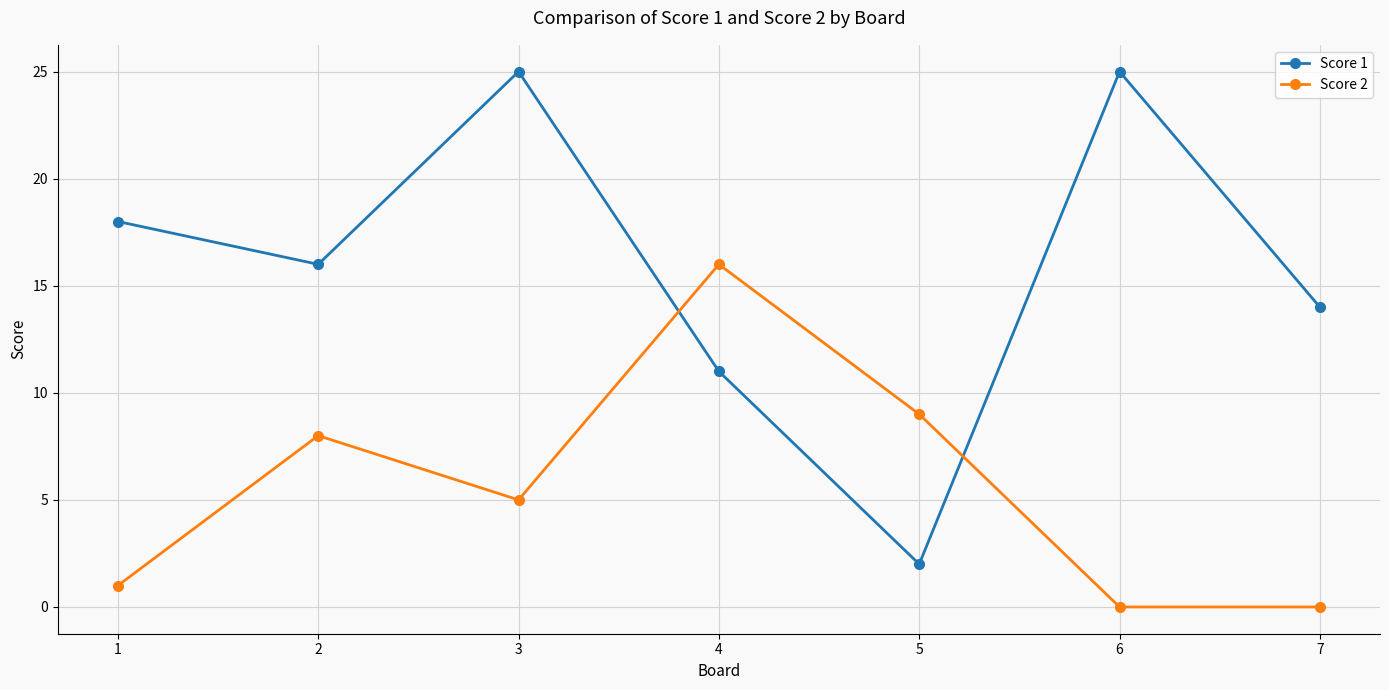

Is this an area chart (filled region under the line)?

No